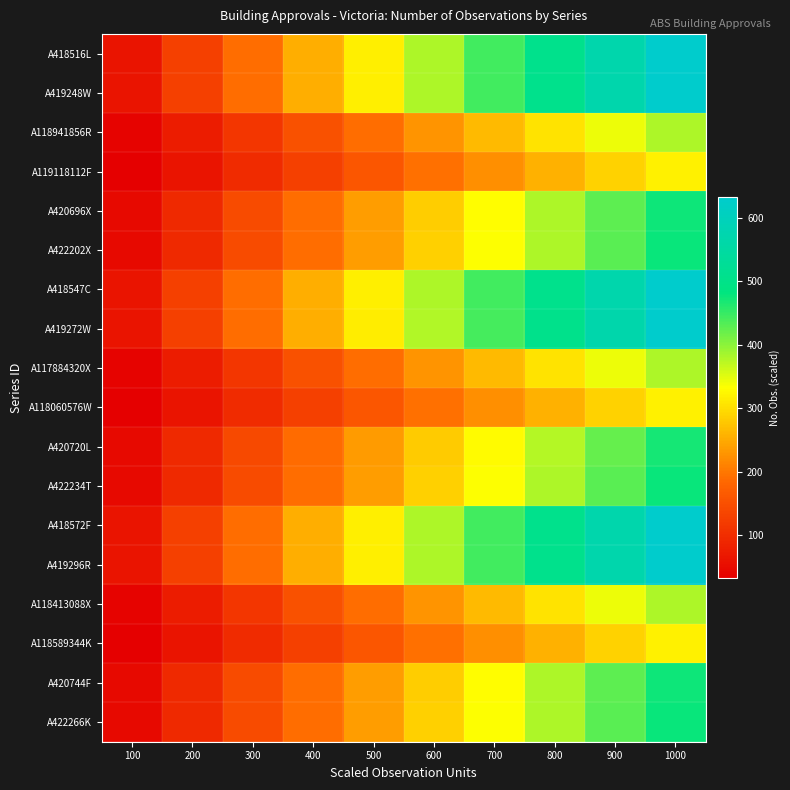

Reading left to right, transcribe all the data shown in this chart.

A418516L: 100=63.2	200=126.4	300=189.6	400=252.8	500=316.0	600=379.2	700=442.4	800=505.6	900=568.8	1000=632.0
A419248W: 100=63.2	200=126.4	300=189.6	400=252.8	500=316.0	600=379.2	700=442.4	800=505.6	900=568.8	1000=632.0
A118941856R: 100=38.0	200=76.0	300=114.0	400=152.0	500=190.0	600=228.0	700=266.0	800=304.0	900=342.0	1000=380.0
A119118112F: 100=32.0	200=64.0	300=96.0	400=128.0	500=160.0	600=192.0	700=224.0	800=256.0	900=288.0	1000=320.0
A420696X: 100=47.4	200=94.8	300=142.2	400=189.6	500=237.0	600=284.4	700=331.8	800=379.2	900=426.6	1000=474.0
A422202X: 100=47.6	200=95.2	300=142.8	400=190.4	500=238.0	600=285.6	700=333.2	800=380.8	900=428.4	1000=476.0
A418547C: 100=63.2	200=126.4	300=189.6	400=252.8	500=316.0	600=379.2	700=442.4	800=505.6	900=568.8	1000=632.0
A419272W: 100=63.1	200=126.2	300=189.3	400=252.4	500=315.5	600=378.6	700=441.7	800=504.8	900=567.9	1000=631.0
A117884320X: 100=38.0	200=76.0	300=114.0	400=152.0	500=190.0	600=228.0	700=266.0	800=304.0	900=342.0	1000=380.0
A118060576W: 100=32.0	200=64.0	300=96.0	400=128.0	500=160.0	600=192.0	700=224.0	800=256.0	900=288.0	1000=320.0
A420720L: 100=46.9	200=93.8	300=140.7	400=187.6	500=234.5	600=281.4	700=328.3	800=375.2	900=422.1	1000=469.0
A422234T: 100=47.6	200=95.2	300=142.8	400=190.4	500=238.0	600=285.6	700=333.2	800=380.8	900=428.4	1000=476.0
A418572F: 100=63.2	200=126.4	300=189.6	400=252.8	500=316.0	600=379.2	700=442.4	800=505.6	900=568.8	1000=632.0
A419296R: 100=63.2	200=126.4	300=189.6	400=252.8	500=316.0	600=379.2	700=442.4	800=505.6	900=568.8	1000=632.0
A118413088X: 100=38.0	200=76.0	300=114.0	400=152.0	500=190.0	600=228.0	700=266.0	800=304.0	900=342.0	1000=380.0
A118589344K: 100=32.0	200=64.0	300=96.0	400=128.0	500=160.0	600=192.0	700=224.0	800=256.0	900=288.0	1000=320.0
A420744F: 100=47.4	200=94.8	300=142.2	400=189.6	500=237.0	600=284.4	700=331.8	800=379.2	900=426.6	1000=474.0
A422266K: 100=47.6	200=95.2	300=142.8	400=190.4	500=238.0	600=285.6	700=333.2	800=380.8	900=428.4	1000=476.0